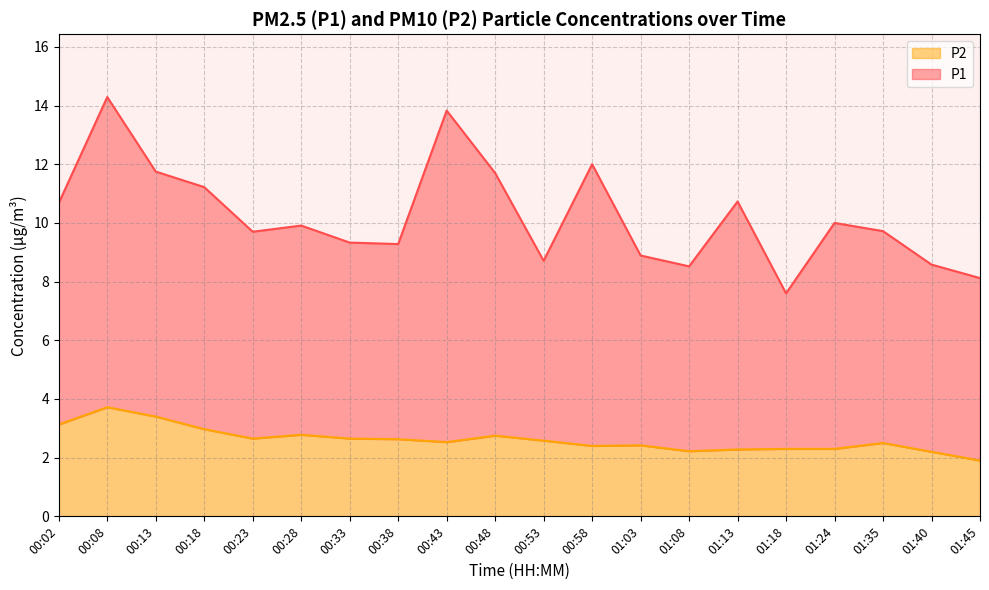

Reading right to left, extract all data points from this chart.

1.9	2.2	2.5	2.3	2.3	2.3	2.2	2.4	2.4	2.6	2.8	2.5	2.6	2.6	2.8	2.6	3.0	3.4	3.7	3.1